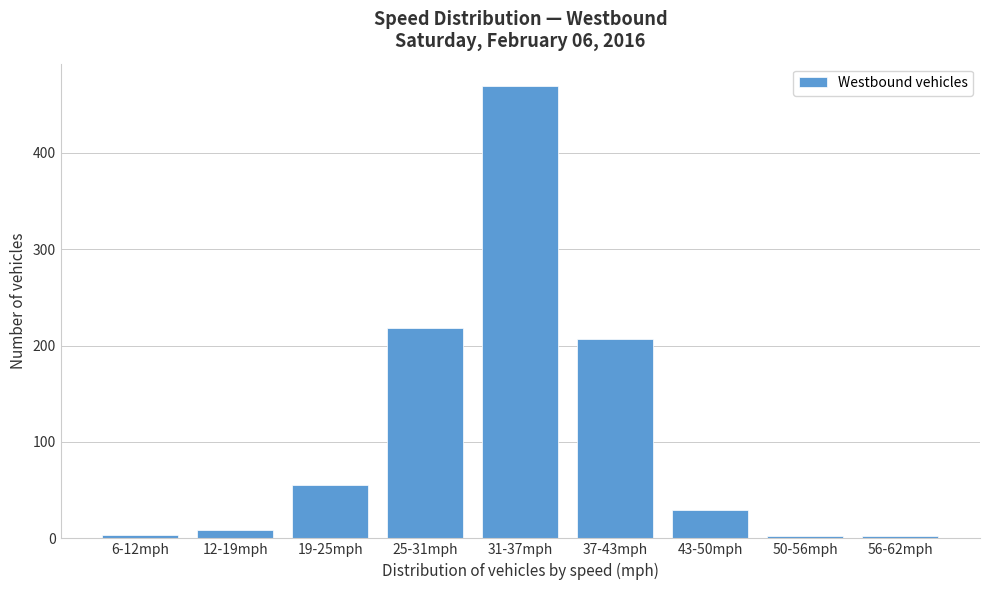

Which label corresponds to the largest value in the chart?

31-37mph